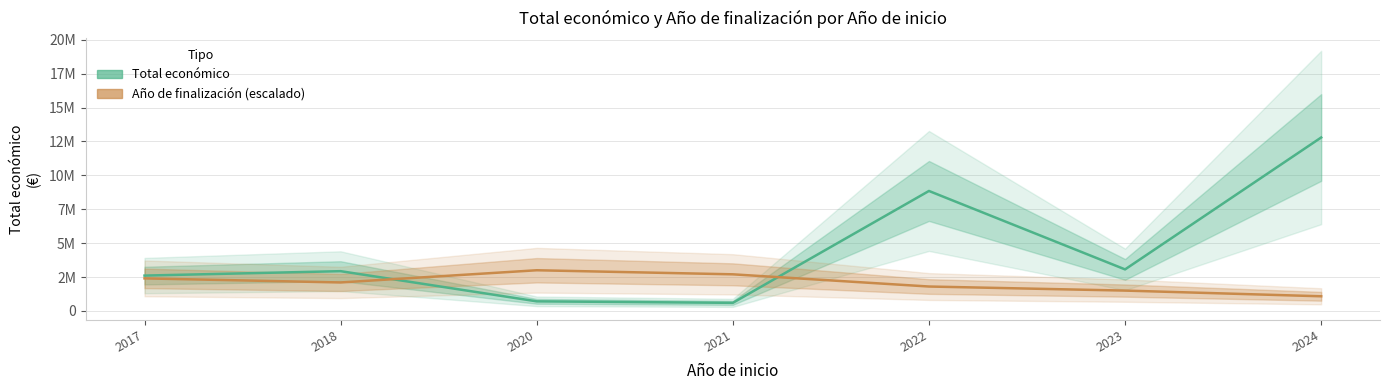

What is the difference between the maximum and minimum values in the Año de finalización (escalado) series?

1920000.0